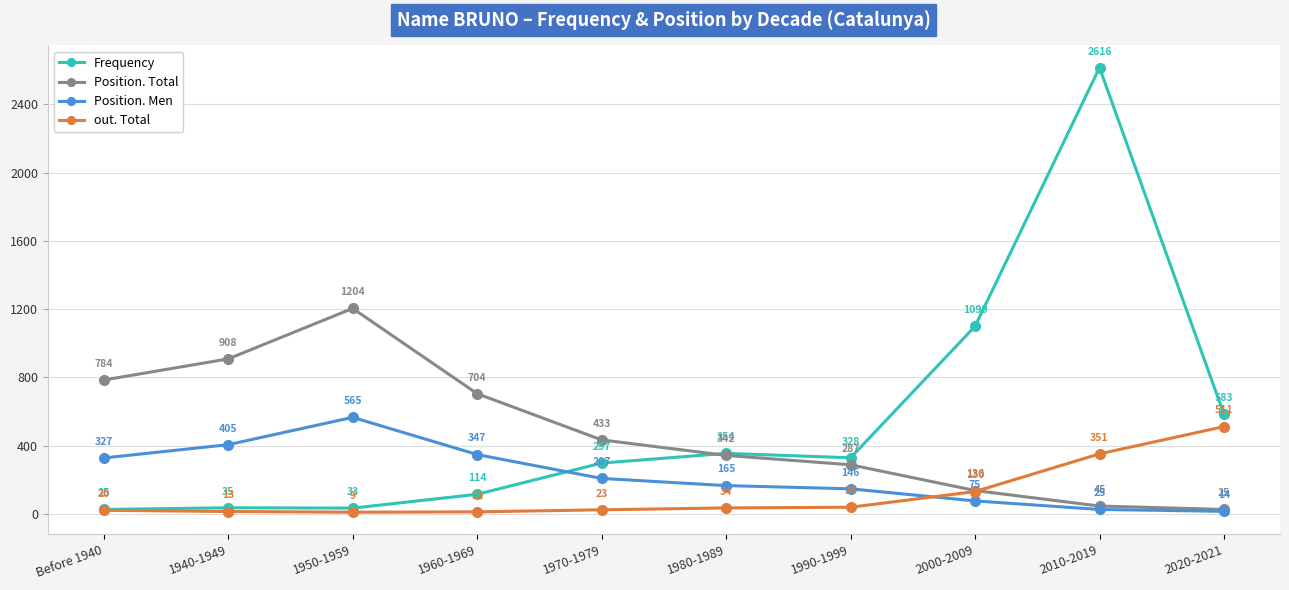

Where do Frequency and Position. Men first cross each other?

1960-1969 and 1970-1979